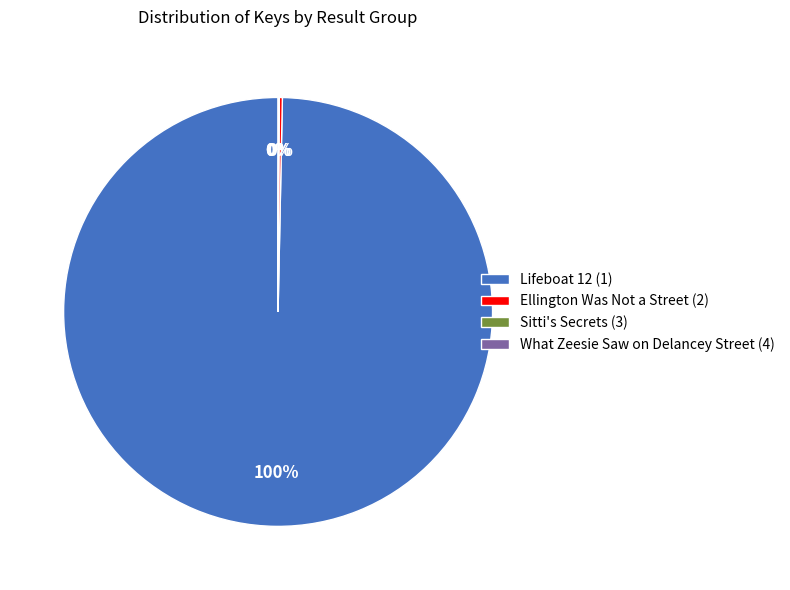

To the nearest percent, what portion does Lifeboat 12 (1) represent?

100%